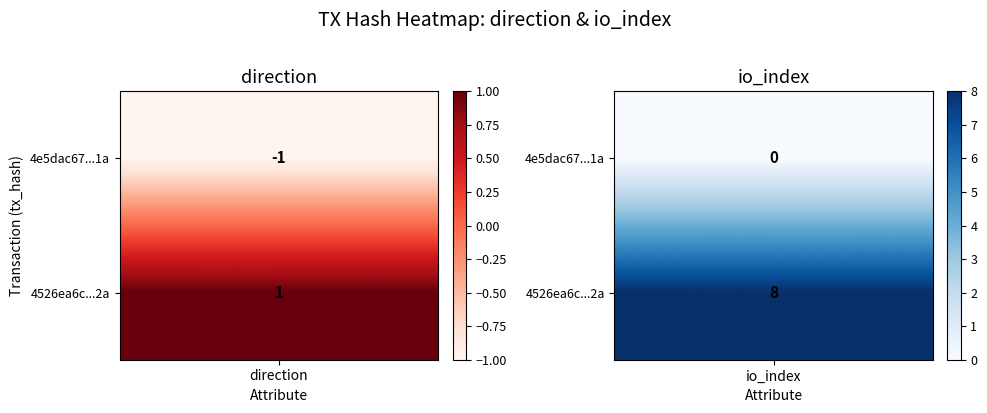

Reading left to right, list all the values displayed in this chart.

4e5dac67e0059f67e5033044b869932e1ab551a: 0=-1	1=0
4526ea6c536f0eacc7c7f7c50737c5fb18b8342: 0=1	1=8